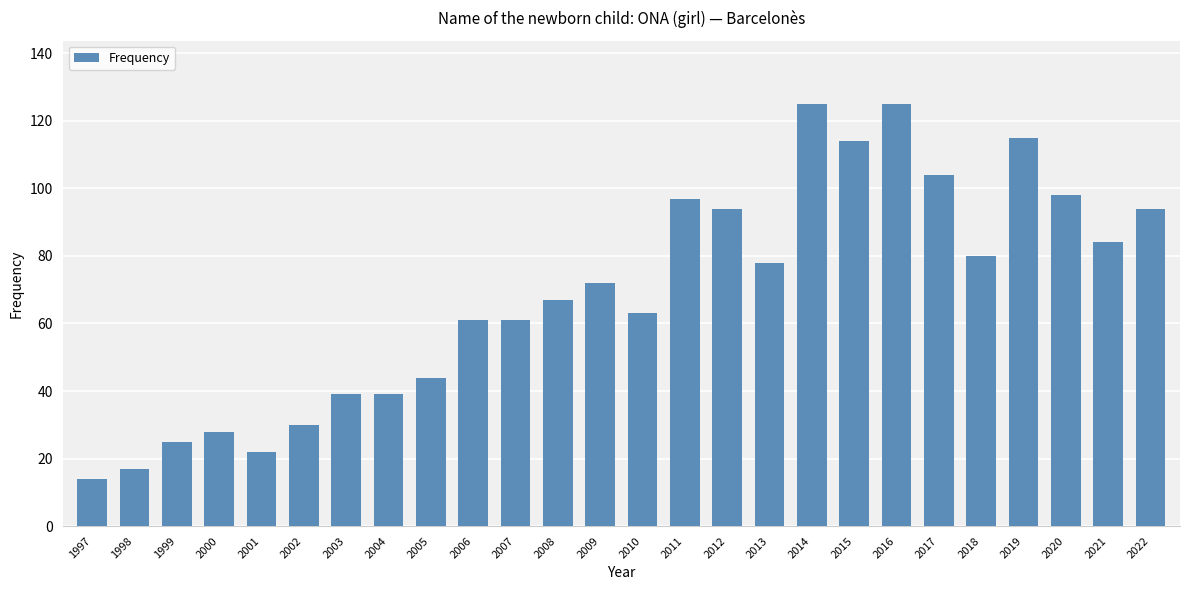

The chart shows a value of 23 at 2003. True or false?

False